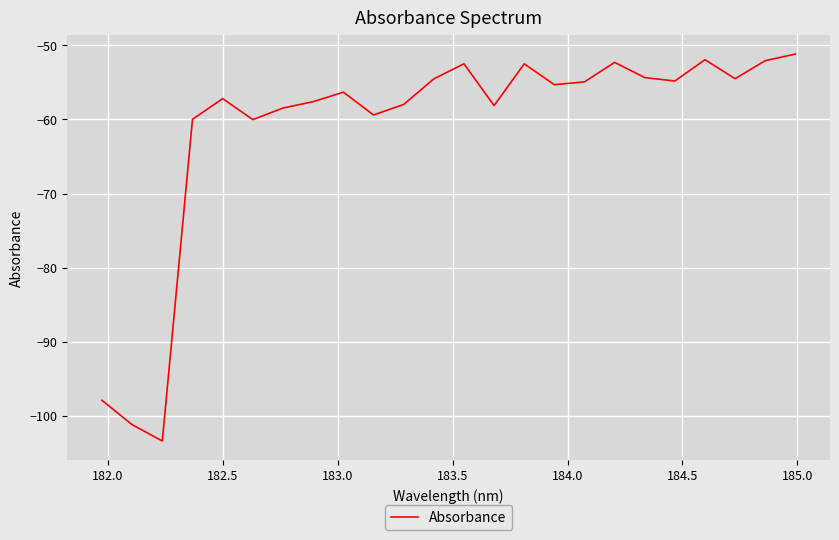

What is the maximum value shown in the chart?

-51.2